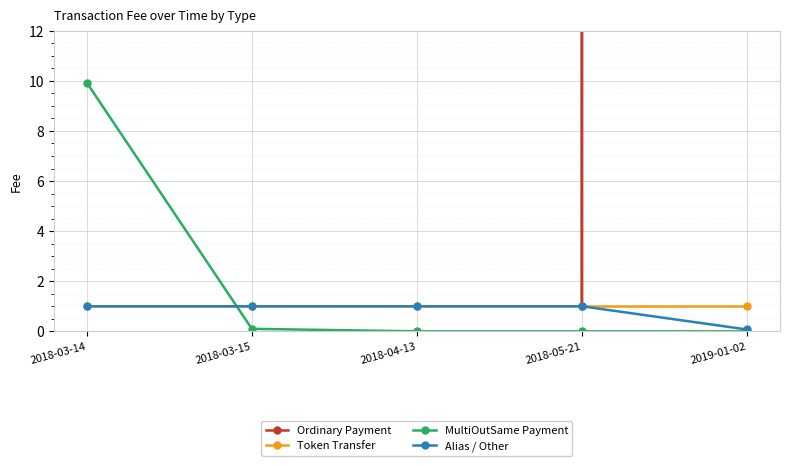

Where do MultiOutSame Payment and Token Transfer first cross each other?

2018-03-14 and 2018-03-15